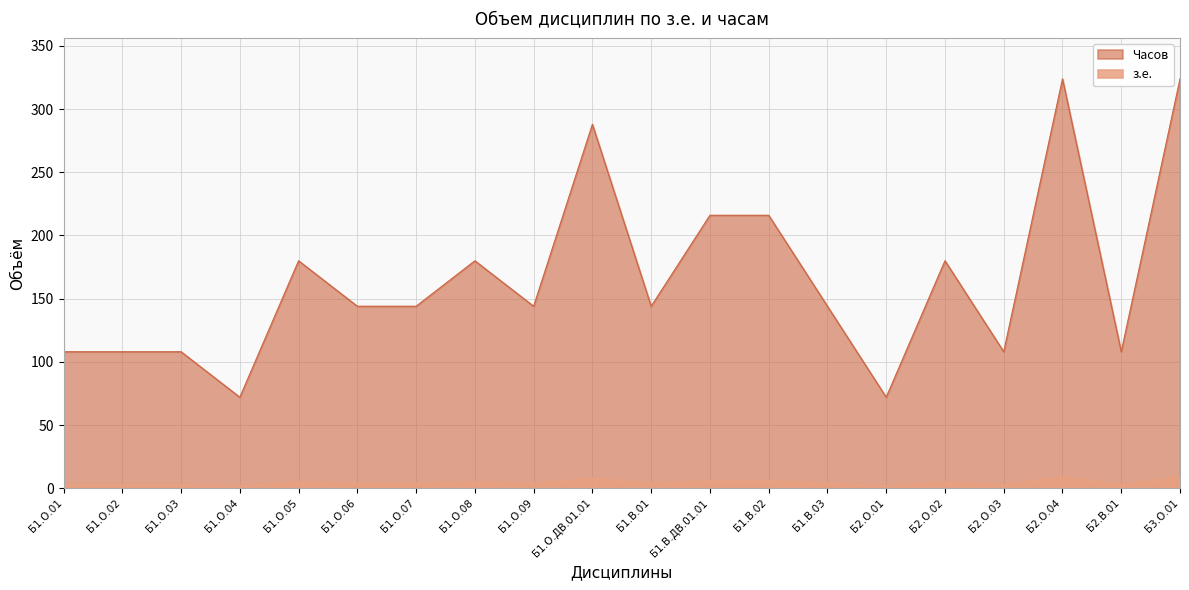

List the labels in order of Часов value, largest first.

Б2.О.04, Б3.О.01, Б1.О.ДВ.01.01, Б1.В.ДВ.01.01, Б1.В.02, Б1.О.05, Б1.О.08, Б2.О.02, Б1.О.06, Б1.О.07, Б1.О.09, Б1.В.01, Б1.В.03, Б1.О.01, Б1.О.02, Б1.О.03, Б2.О.03, Б2.В.01, Б1.О.04, Б2.О.01